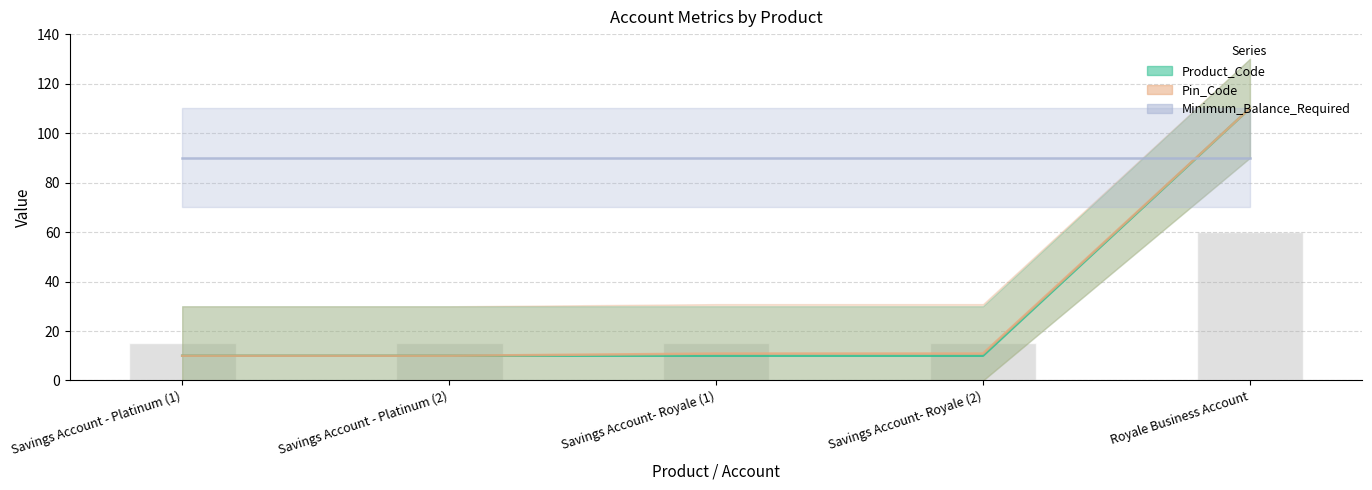

Reading right to left, transcribe all the data shown in this chart.

Minimum_Balance_Required: 110.0	10.0	10.0	10.0	10.0
Product_Code: 110.0	10.9	10.9	10.0	10.0
Pin_Code: 90.0	90.0	90.0	90.0	90.0
Minimum_Balance_Required (bars): 60.0	15.0	15.0	15.0	15.0